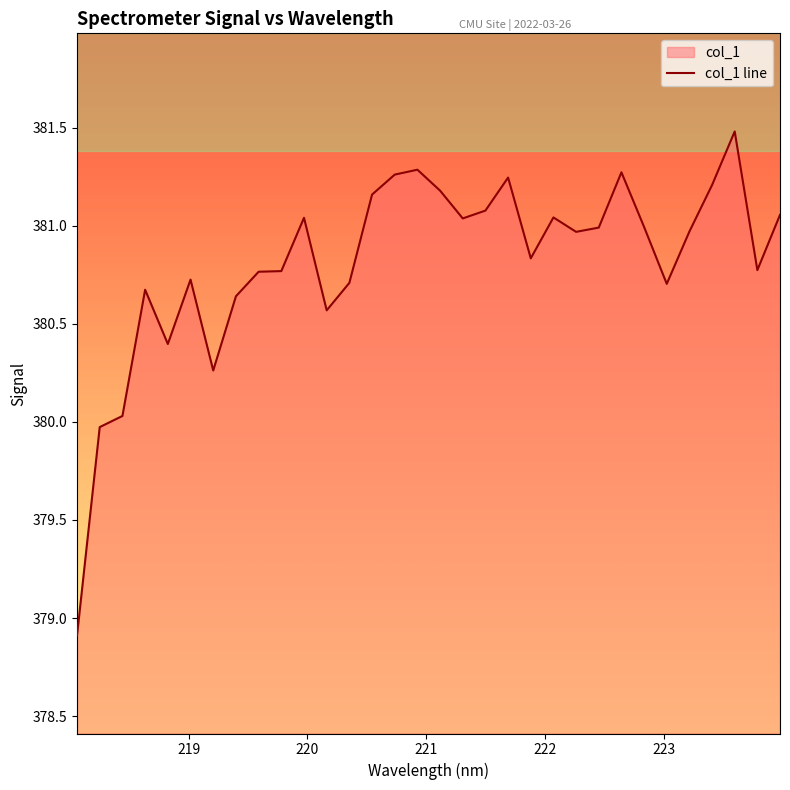

What is the greatest value displayed?

381.5